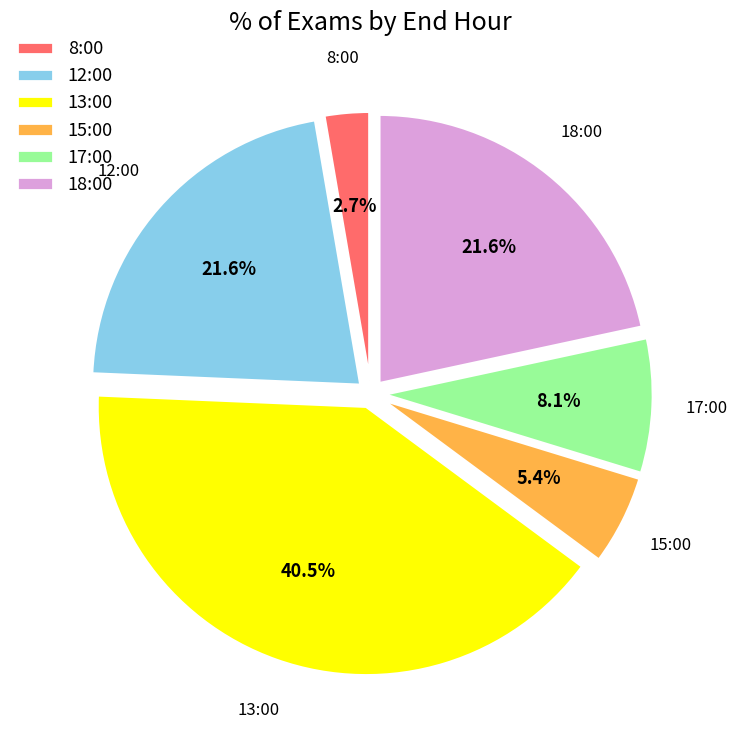

Count the number of slices in the pie.

6